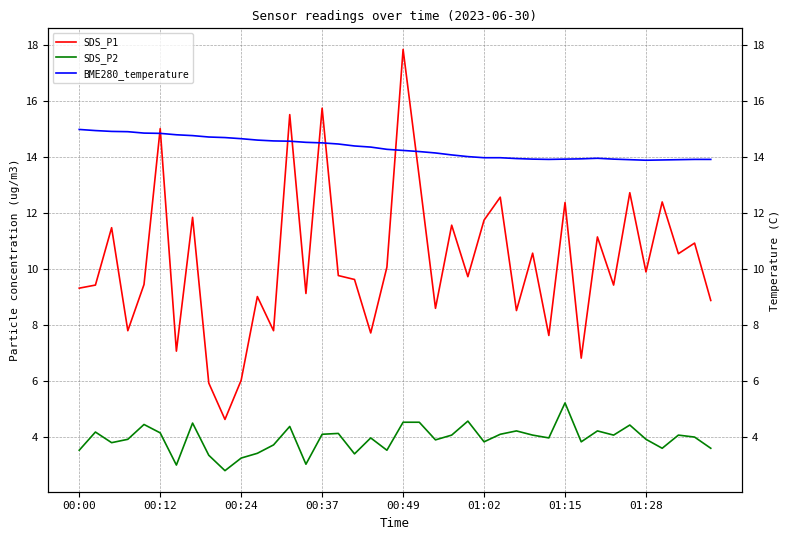

What value does the BME280_temperature series have at 18?

14.4